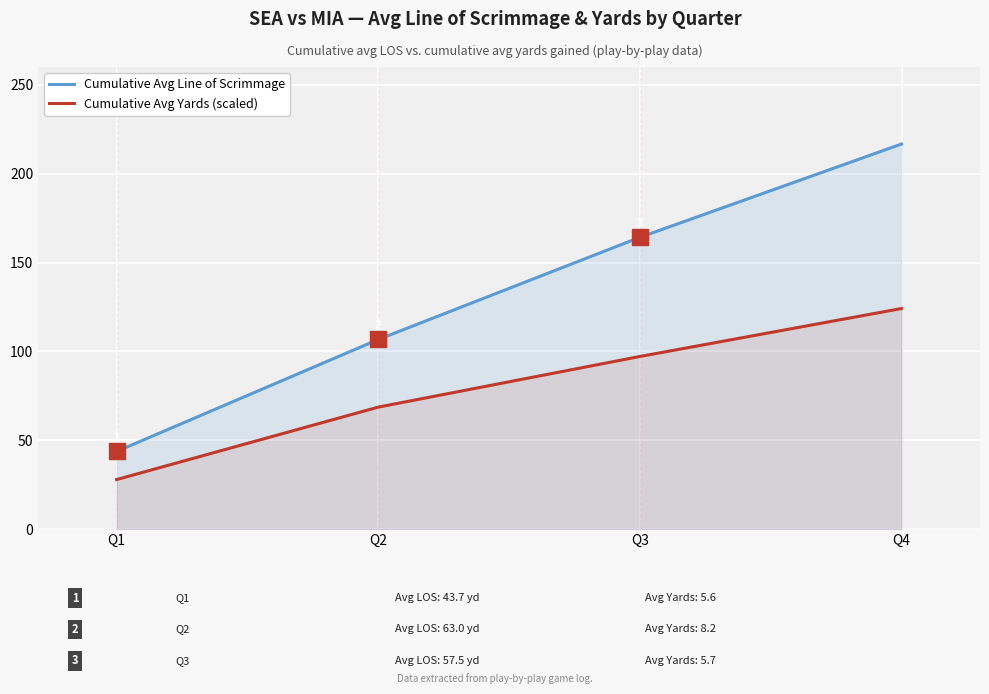

The value of Cumulative Avg Line of Scrimmage at Q2 is 106.7. True or false?

True